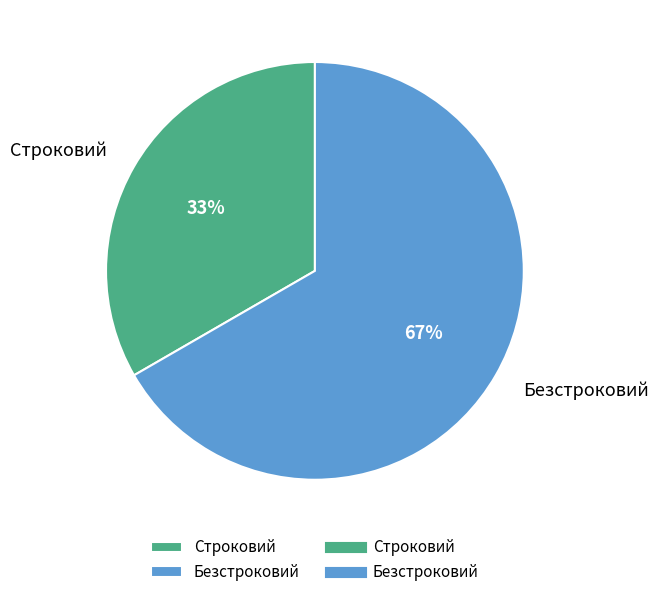

Is it true that Безстроковий is 67% of the pie?

True